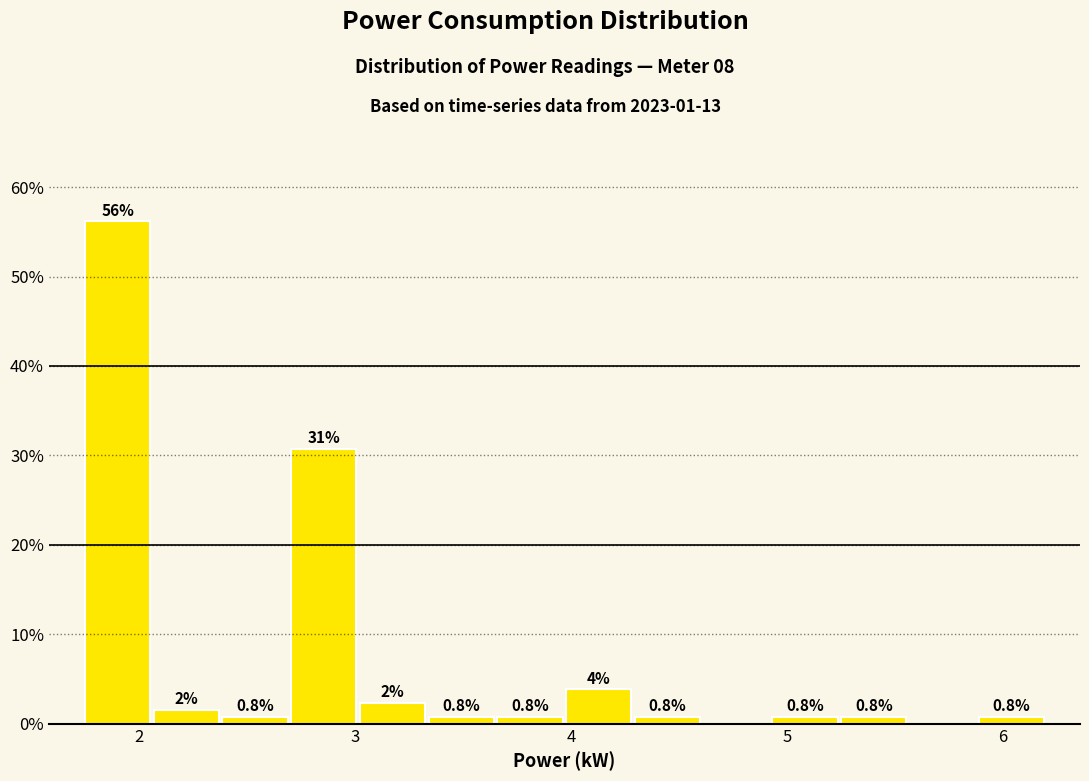

Around what value on the x-axis is the tallest bar? Give the approximate position of its centre, as read against the axis.

1.9